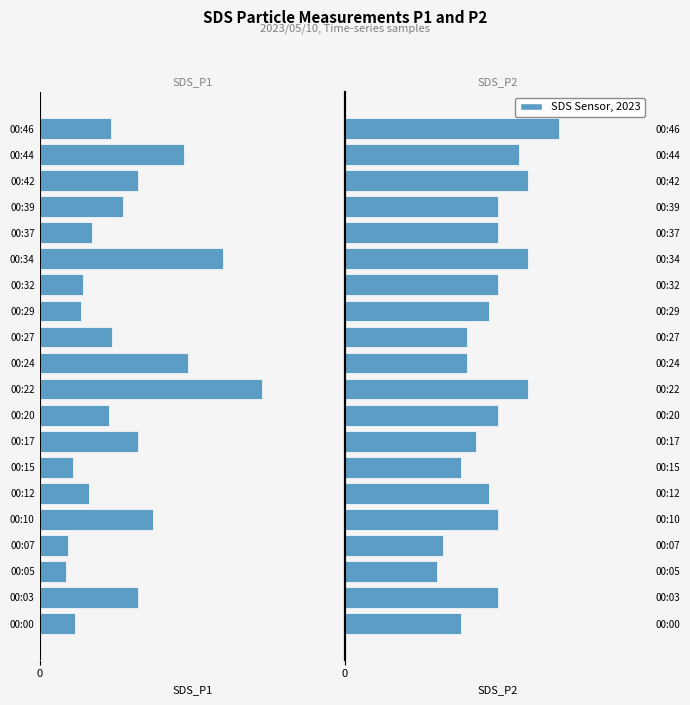

How many series are shown in this chart?

2